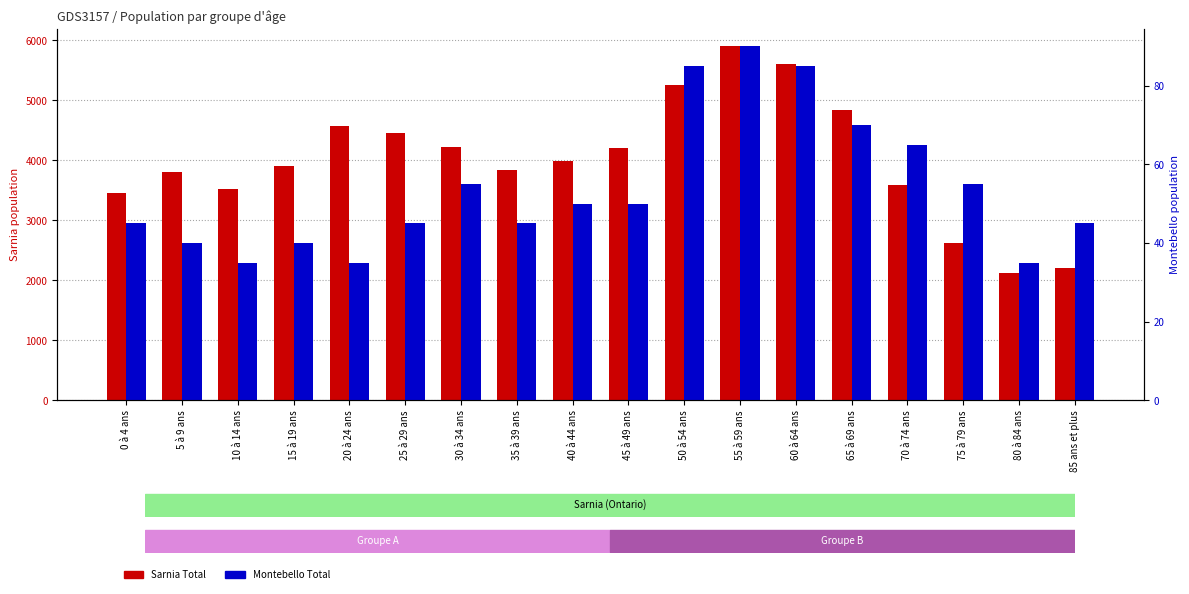

At how many categories does at least one series exceed 2822?

15